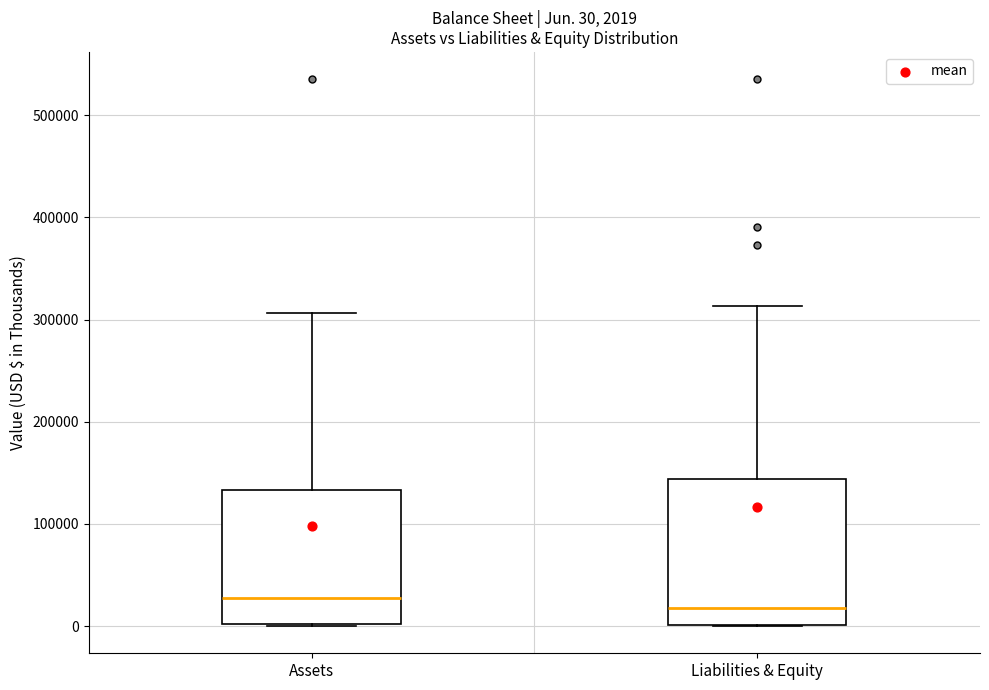

Comparing the boxes themselves (not the whiskers), which one is the tallest?

Liabilities & Equity